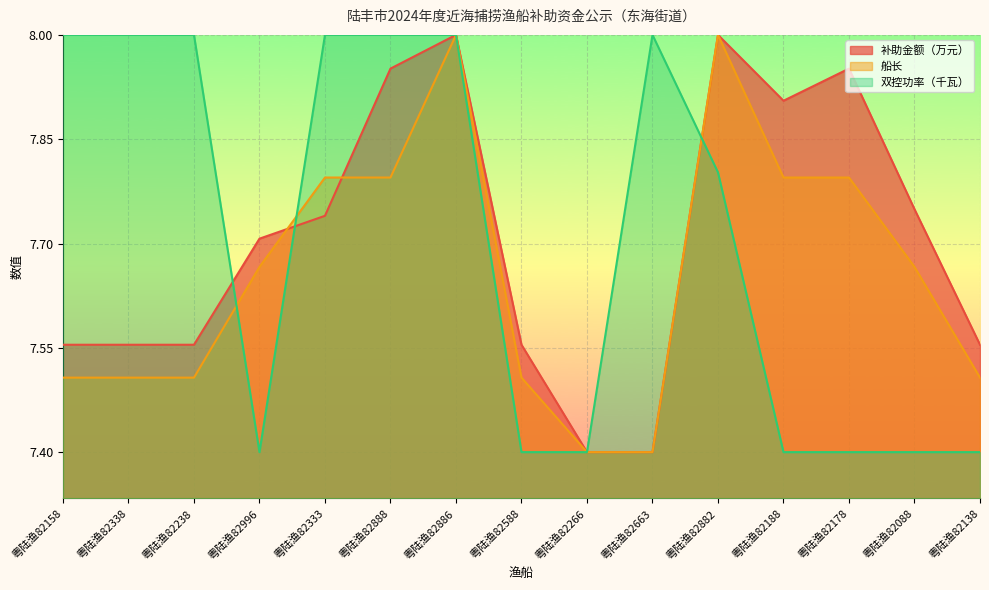

What is the difference between the highest and lowest values at 粤陆渔82238?

14.8